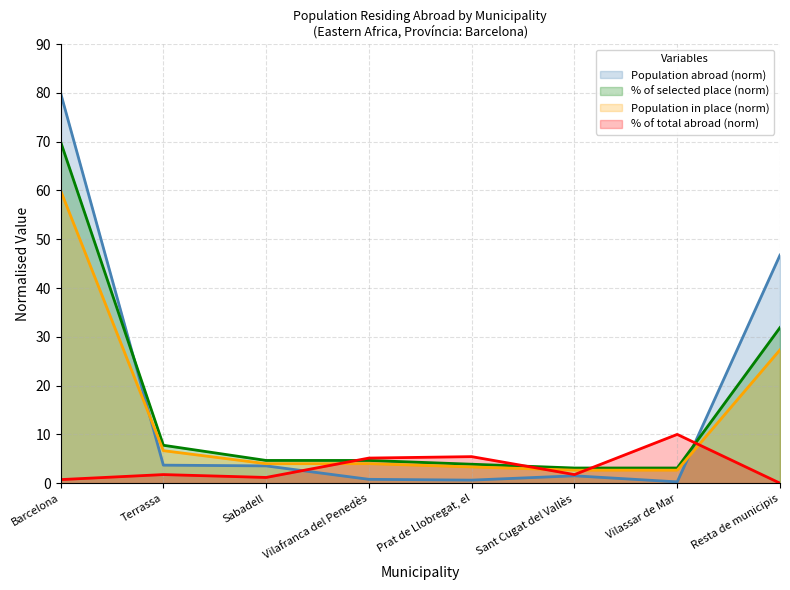

What is the sum of all % of selected place values?

129.1